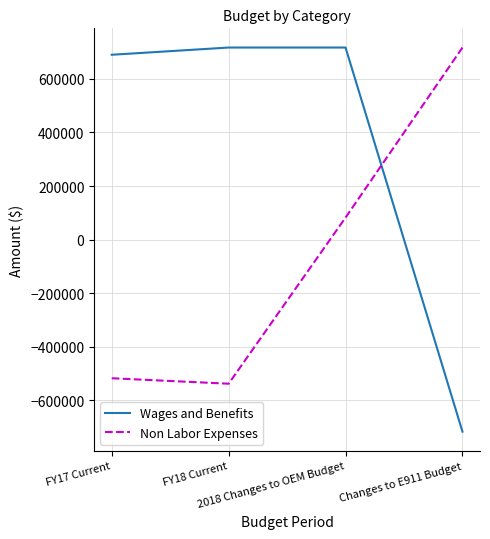

What is the spread (max minus min) of values at 2018 Changes to OEM Budget?

634882